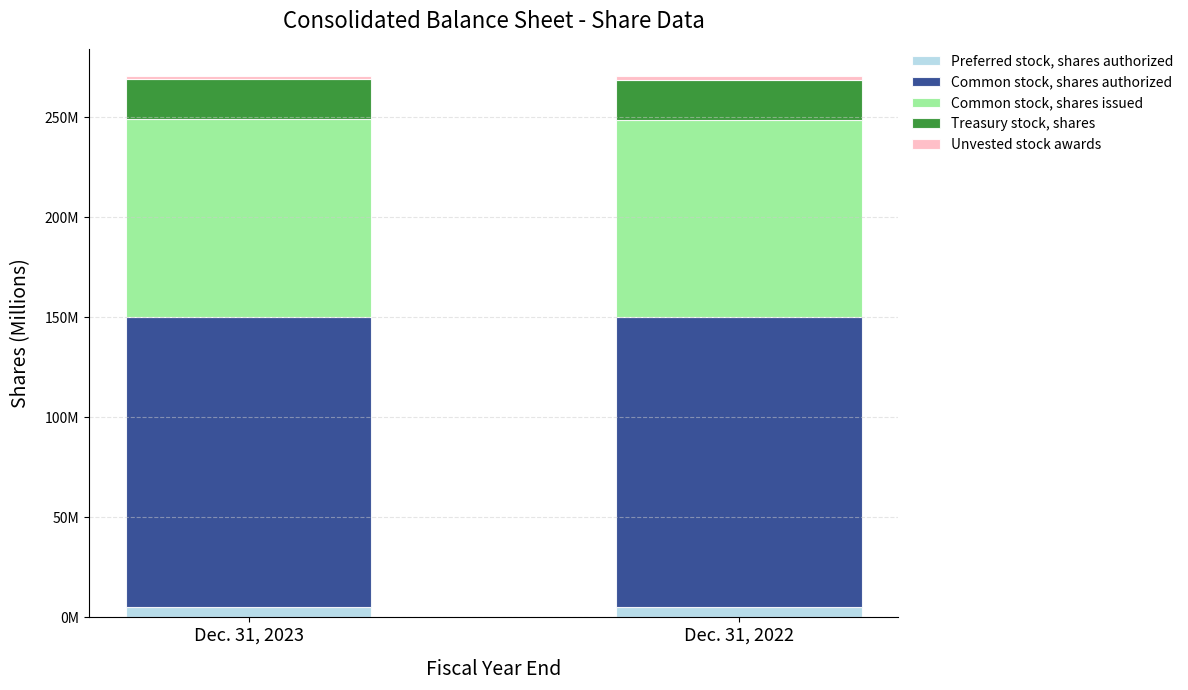

Does the chart contain stacked bars?

Yes